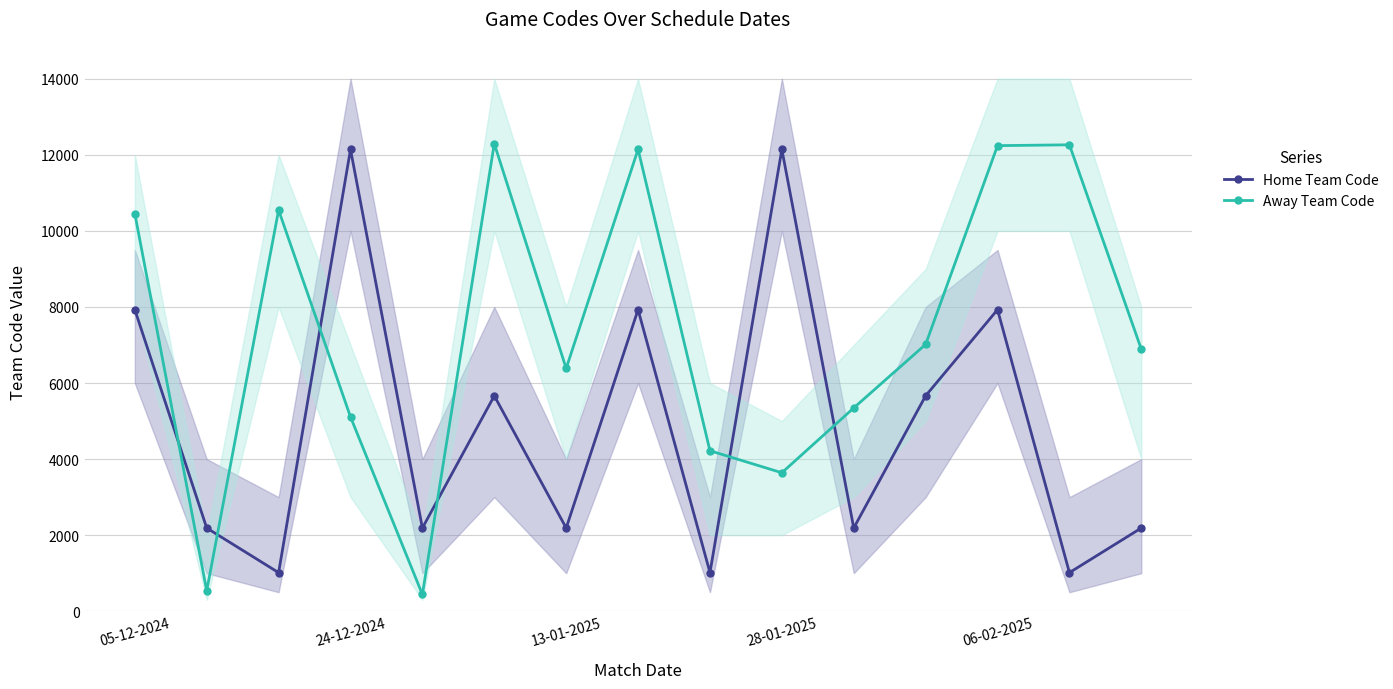

What value does the Away Team Code series have at 7, to the nearest 50?

12150